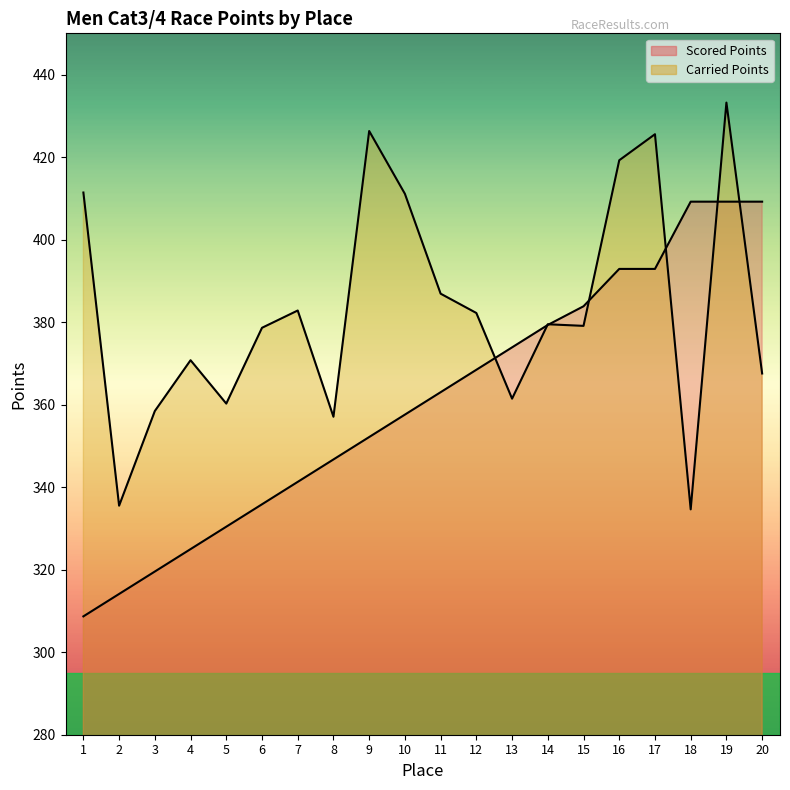

What is the spread (max minus min) of values at 2?

21.4